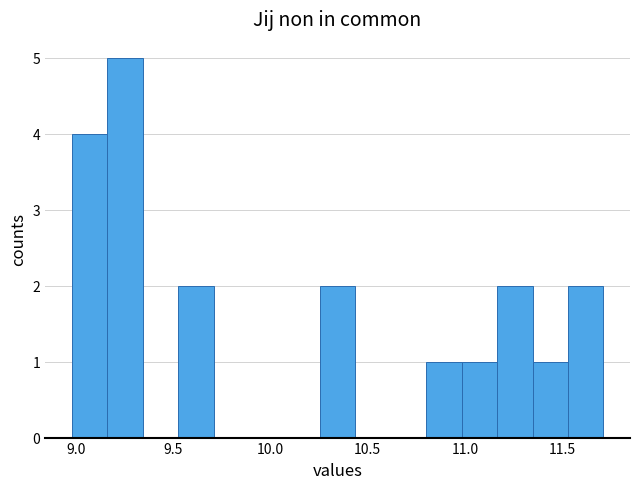

Read against the x-axis, roughly where is the centre of the tallest bar?

9.25